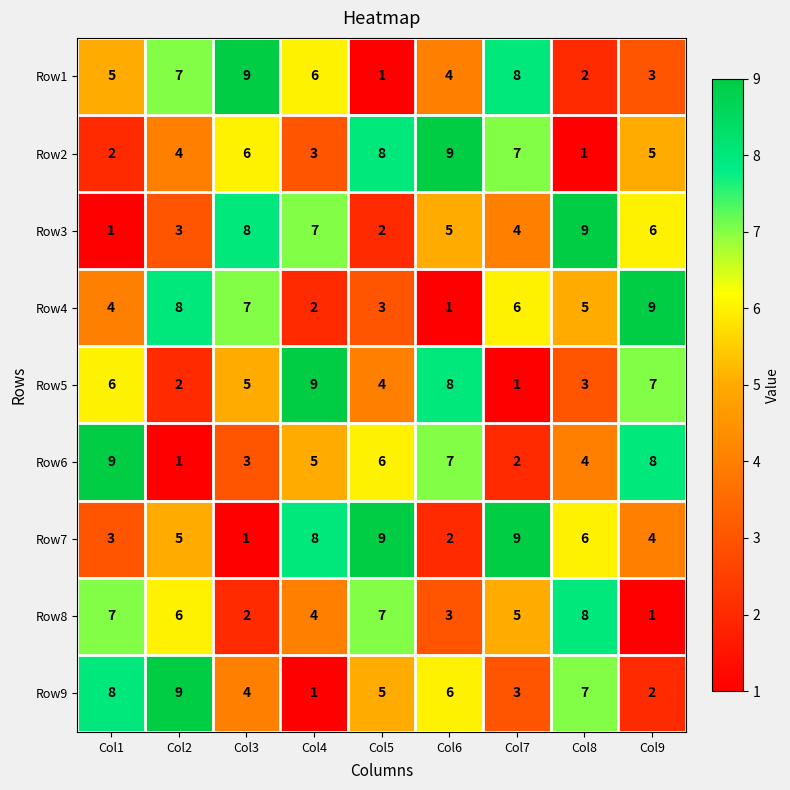

Rank the series at Col2 from highest to lowest value.

Row9, Row4, Row1, Row8, Row7, Row2, Row3, Row5, Row6